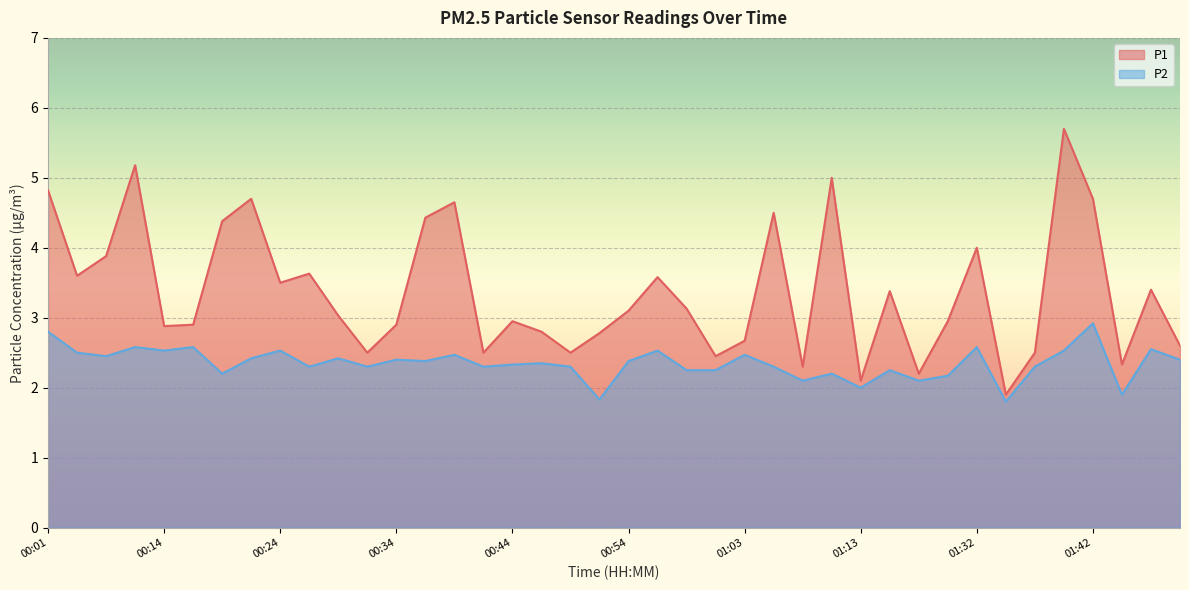

Where is P1 nearest to the value 3?

00:29